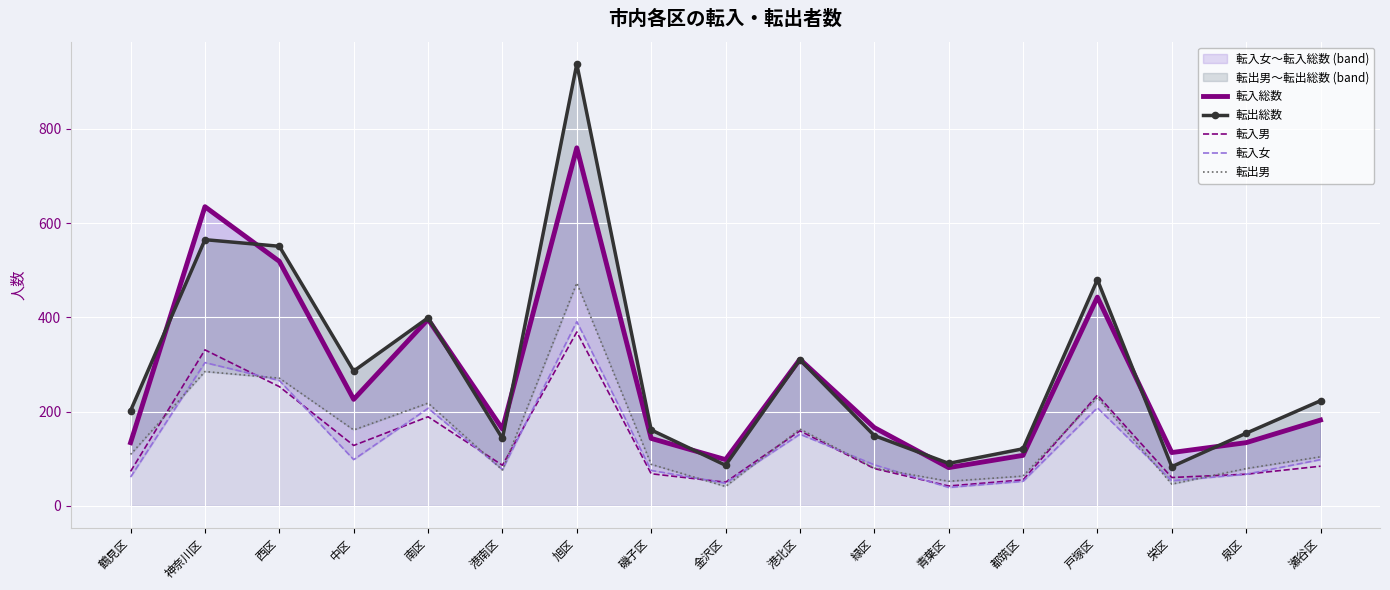

Read the 転入総数 value at 金沢区, to the nearest 50.

100